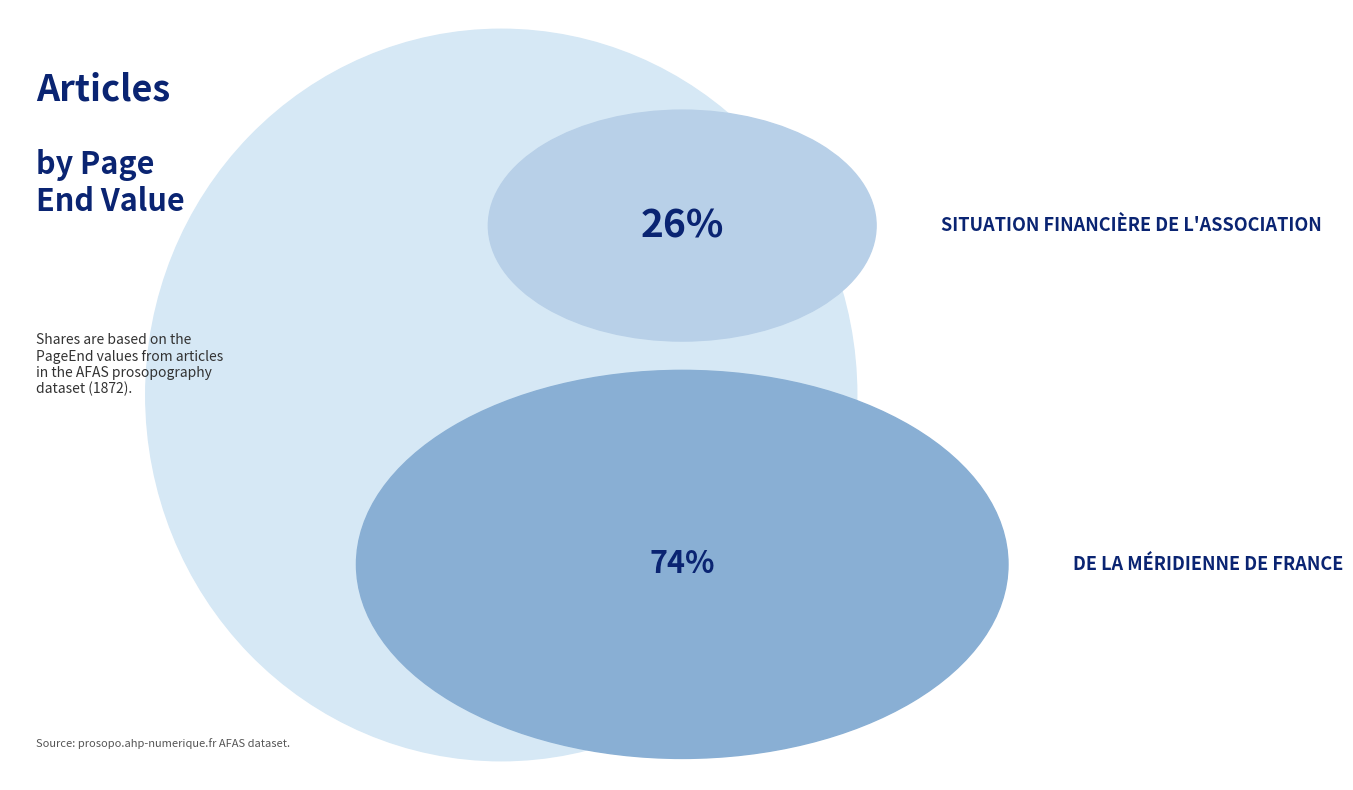

What percentage is NOT represented by Situation financière de l'Association?

73.8%